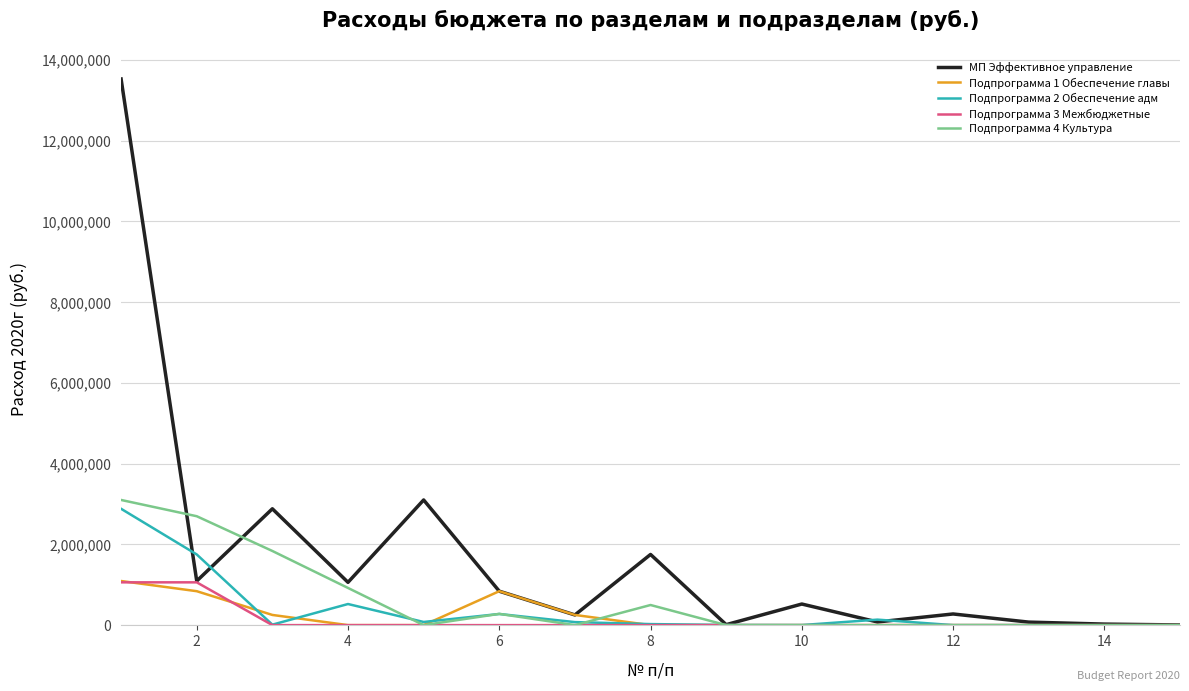

Which series has the widest spread of values?

МП Эффективное управление